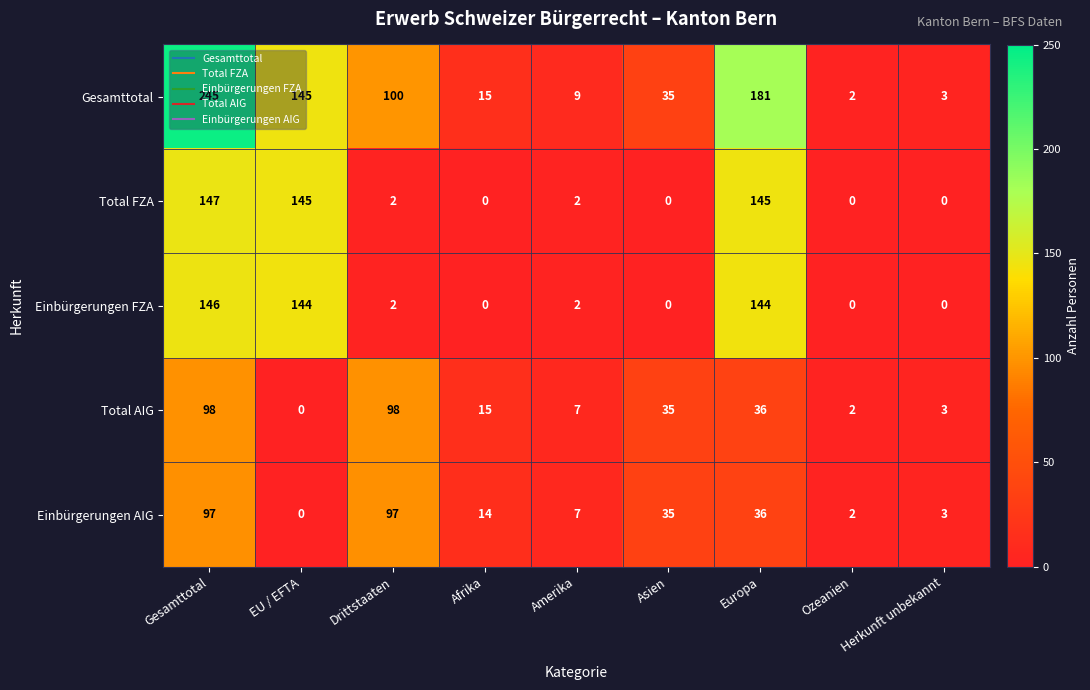

Count the number of categories in the chart.

9